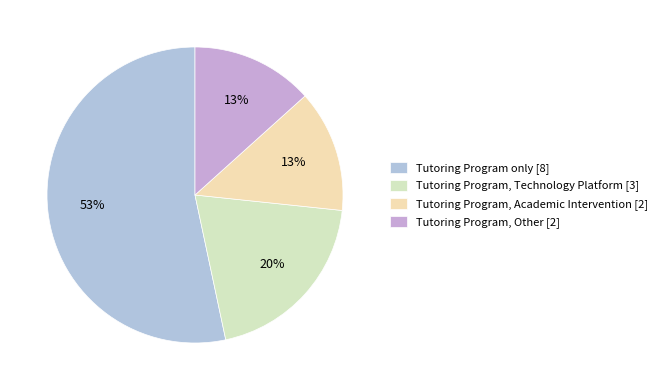

The Tutoring Program, Technology Platform slice represents 8% of the pie. True or false?

False